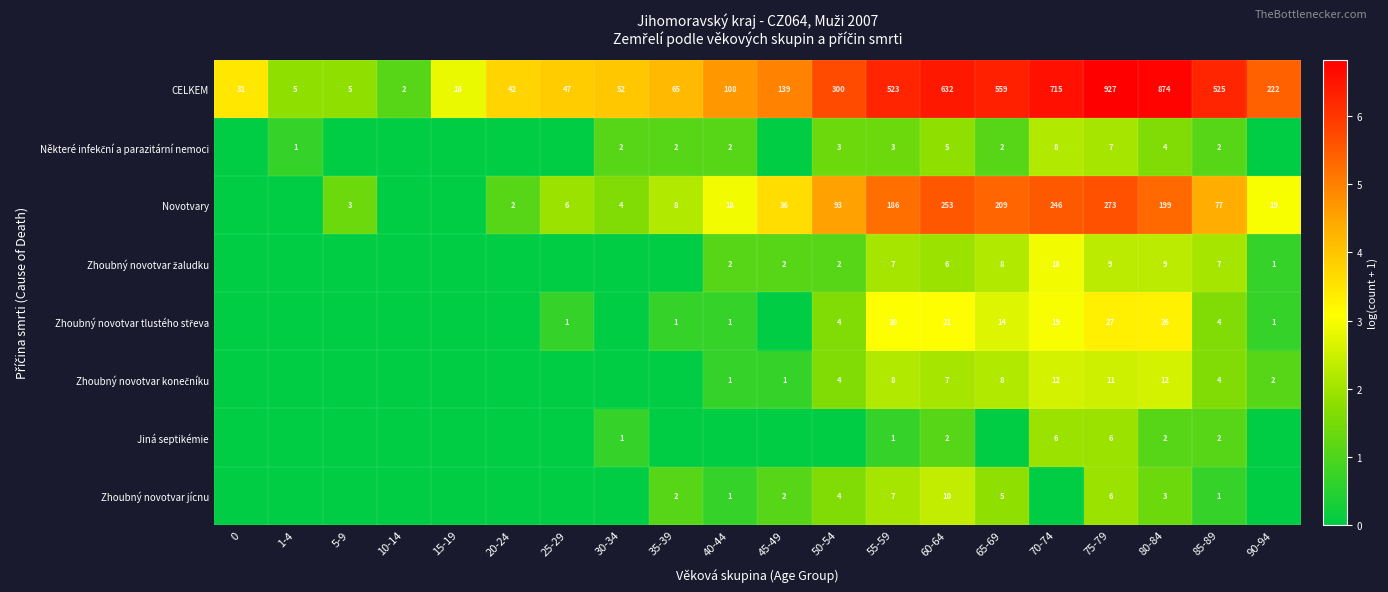

Which category has the highest value in the Zhoubný novotvar tlustého střeva series?

75-79